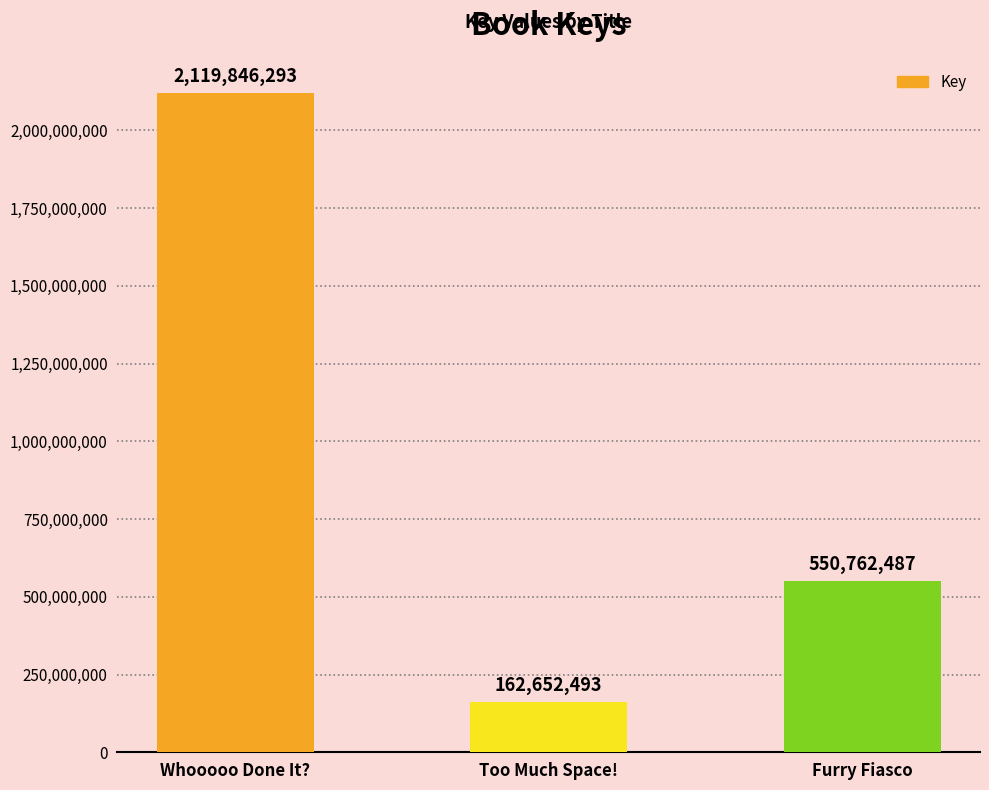

What is the difference between the maximum and minimum values?

1957193800